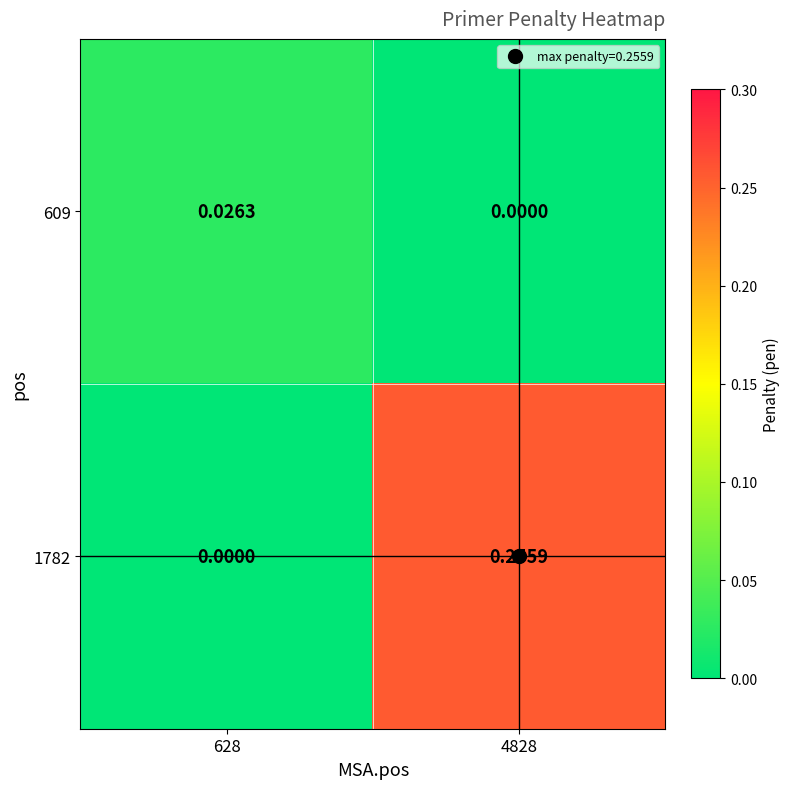

Is the value of 609 at 628 greater than the value of 1782 at 4828?

No